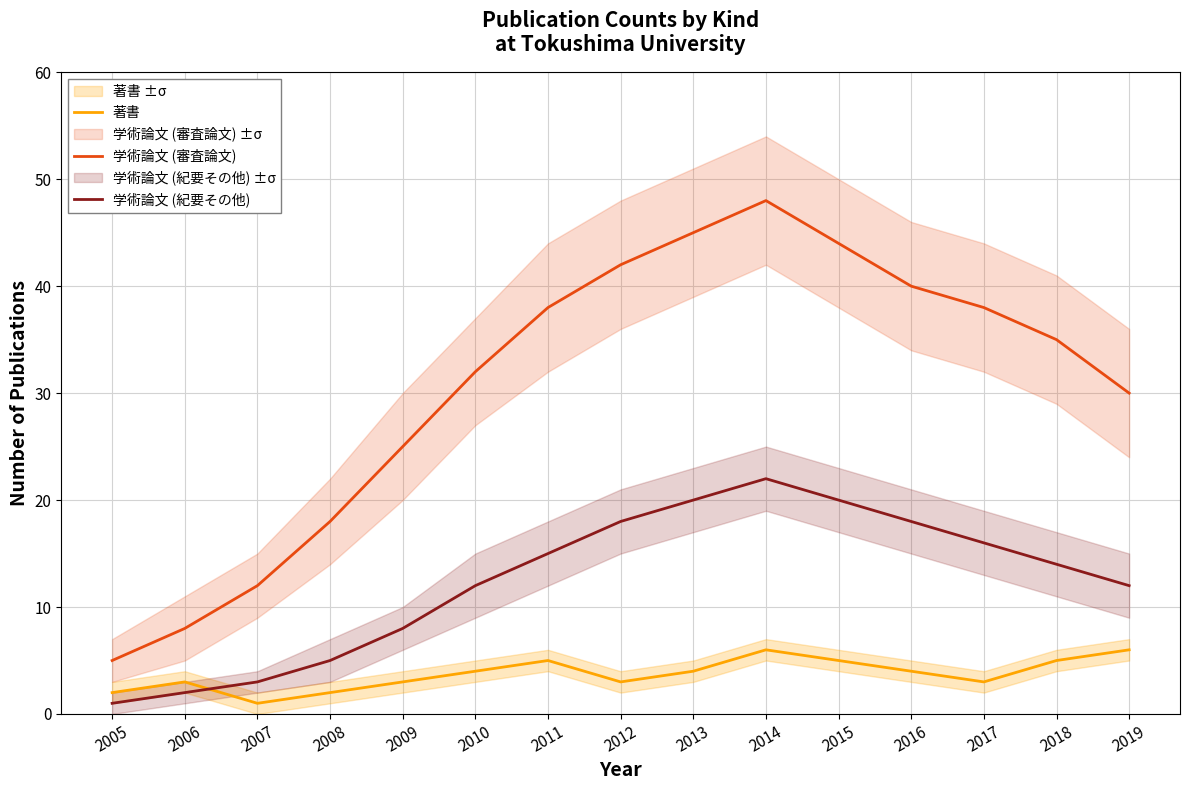

Reading left to right, what are all the values shown in this chart?

著書: 2005=2	2006=3	2007=1	2008=2	2009=3	2010=4	2011=5	2012=3	2013=4	2014=6	2015=5	2016=4	2017=3	2018=5	2019=6
学術論文 (審査論文): 2005=5	2006=8	2007=12	2008=18	2009=25	2010=32	2011=38	2012=42	2013=45	2014=48	2015=44	2016=40	2017=38	2018=35	2019=30
学術論文 (紀要その他): 2005=1	2006=2	2007=3	2008=5	2009=8	2010=12	2011=15	2012=18	2013=20	2014=22	2015=20	2016=18	2017=16	2018=14	2019=12